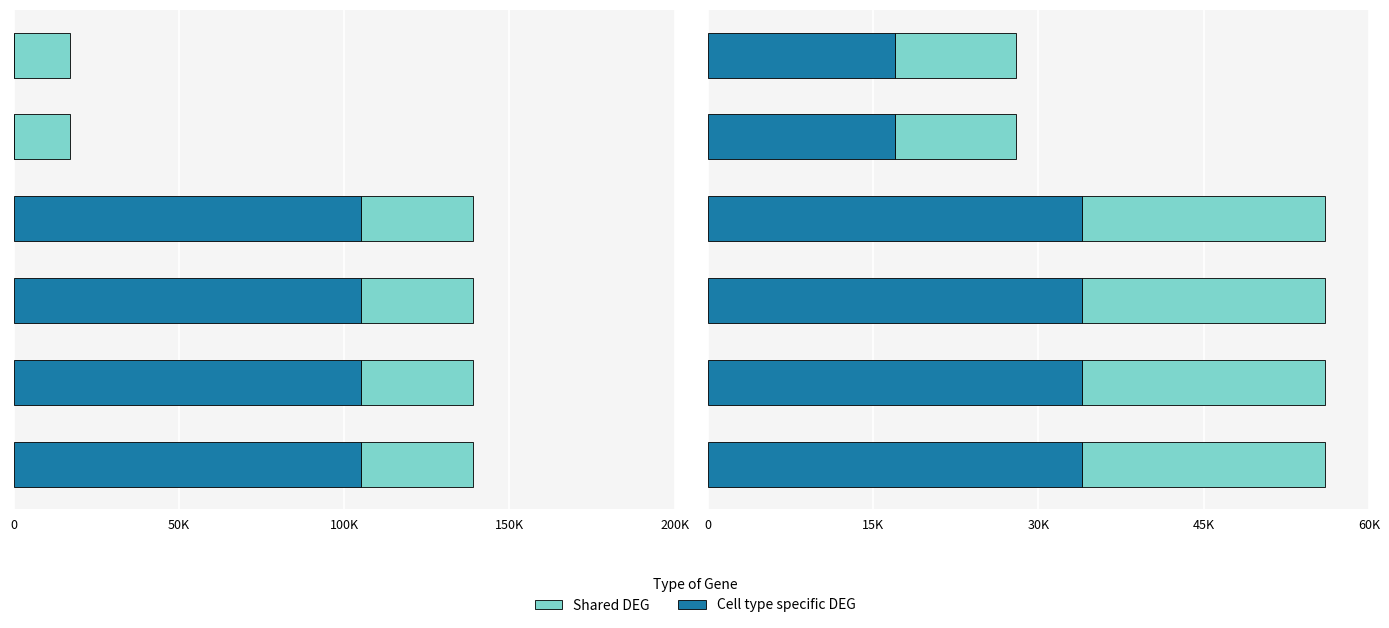

What is the total value across all series at 5?

55980